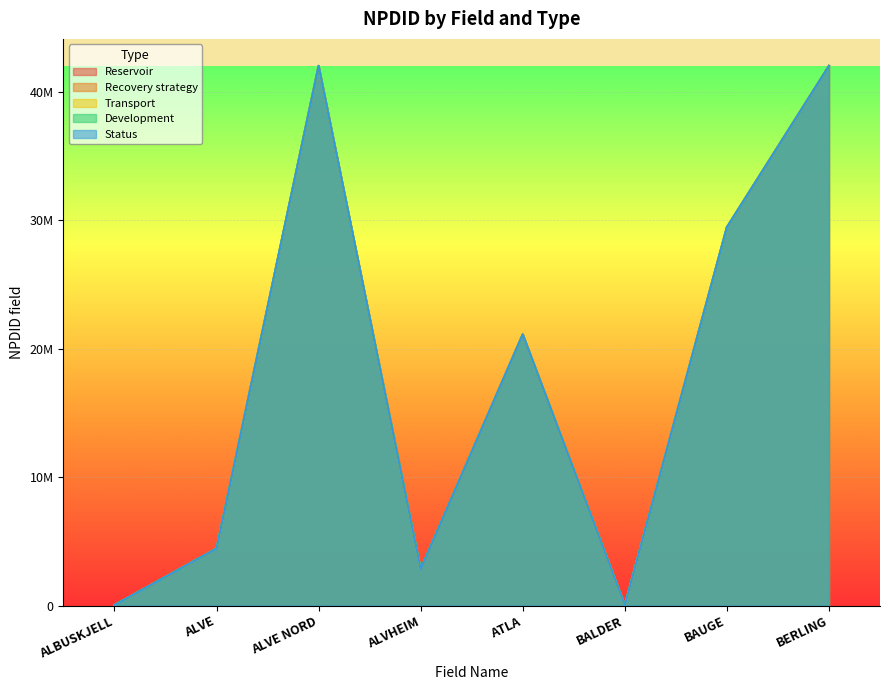

The Reservoir series shows 4444332.0 at ALVE. True or false?

True